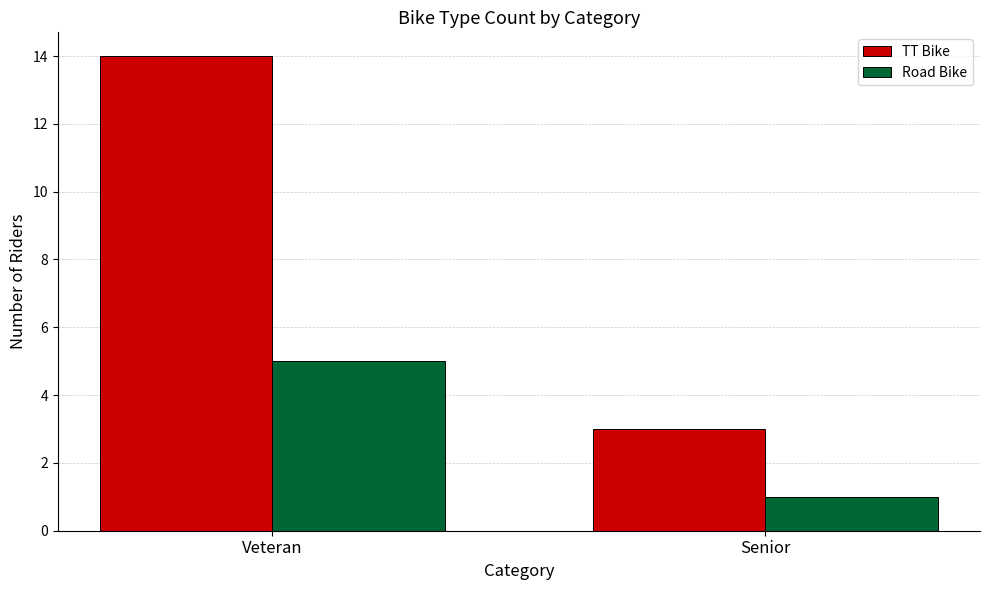

Rank the series by their maximum value, from highest to lowest.

TT Bike, Road Bike